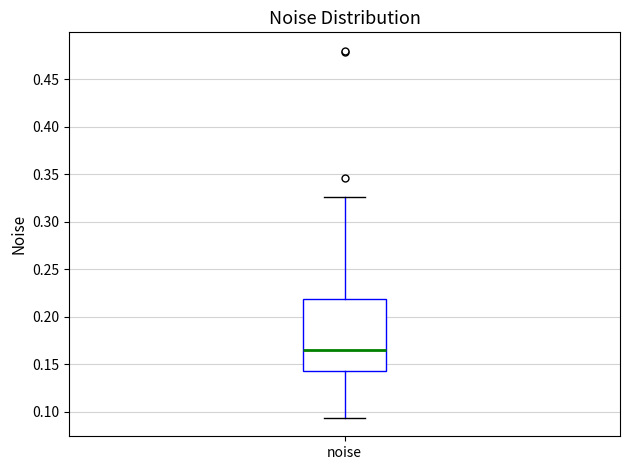

Read this box plot against the y-axis: the position of the median line, the range covered by the box, and the ends of both whiskers. The values are not printed on the chart, so give them approximately, as read against the axis.

median 0.165, box 0.140 to 0.220, whiskers 0.095 to 0.325